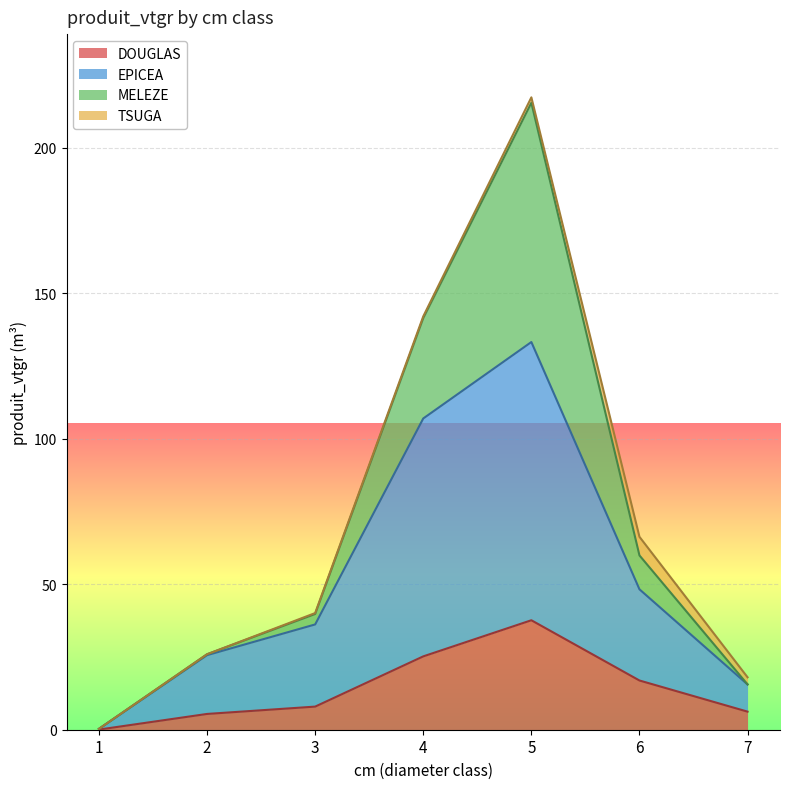

The EPICEA series shows 67.9 at 5. True or false?

False